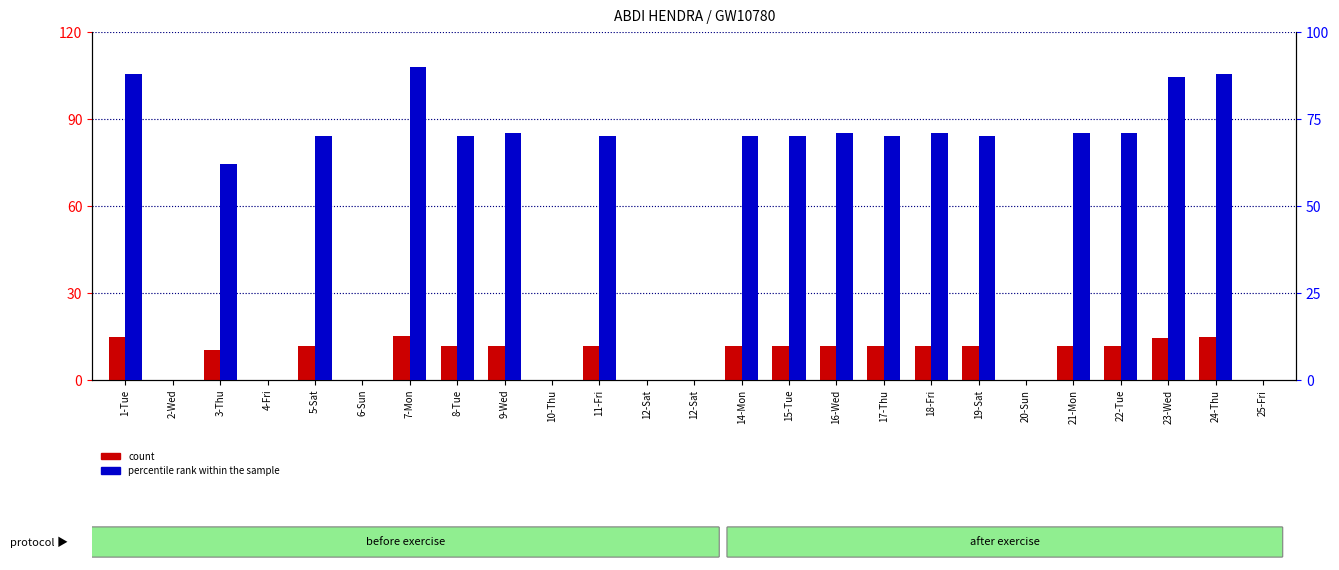

What are all the series names shown in the legend?

count, percentile rank within the sample